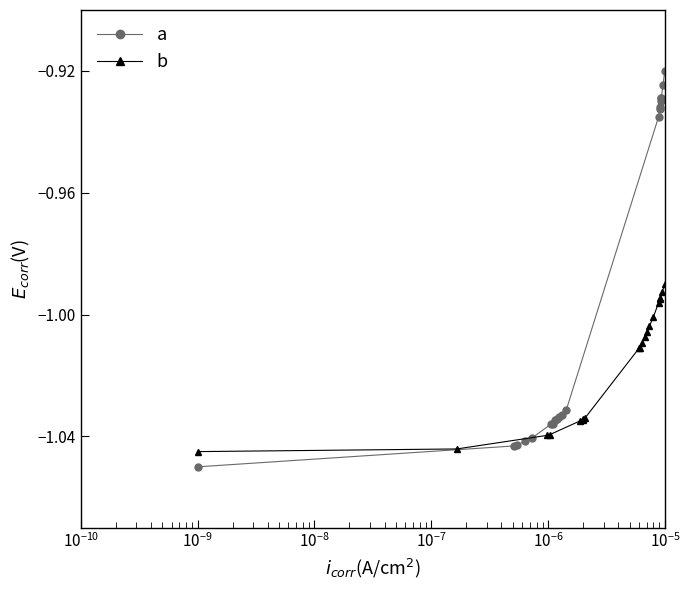

Count the a values in the range -1 to 0.

8